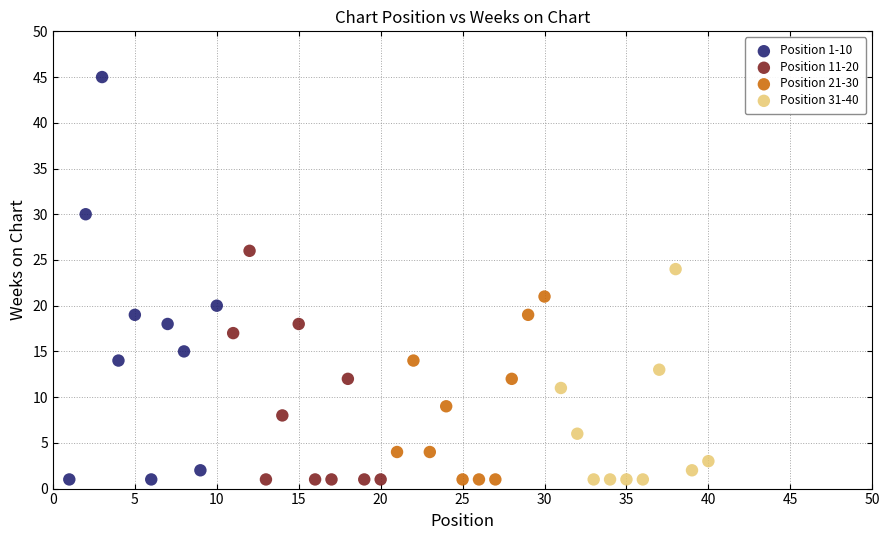

Which series reaches the maximum Y coordinate?

Position 1-10